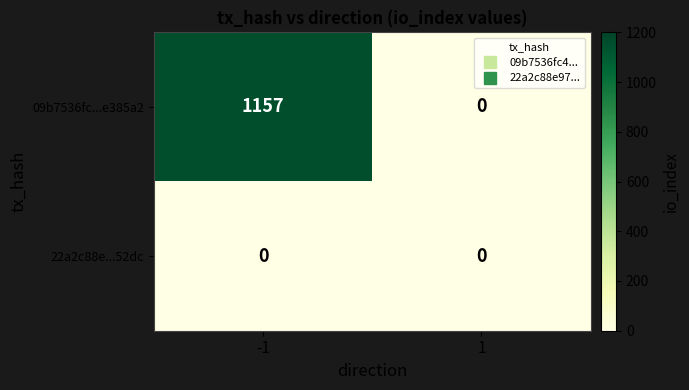

At how many categories does at least one series exceed 761?

1